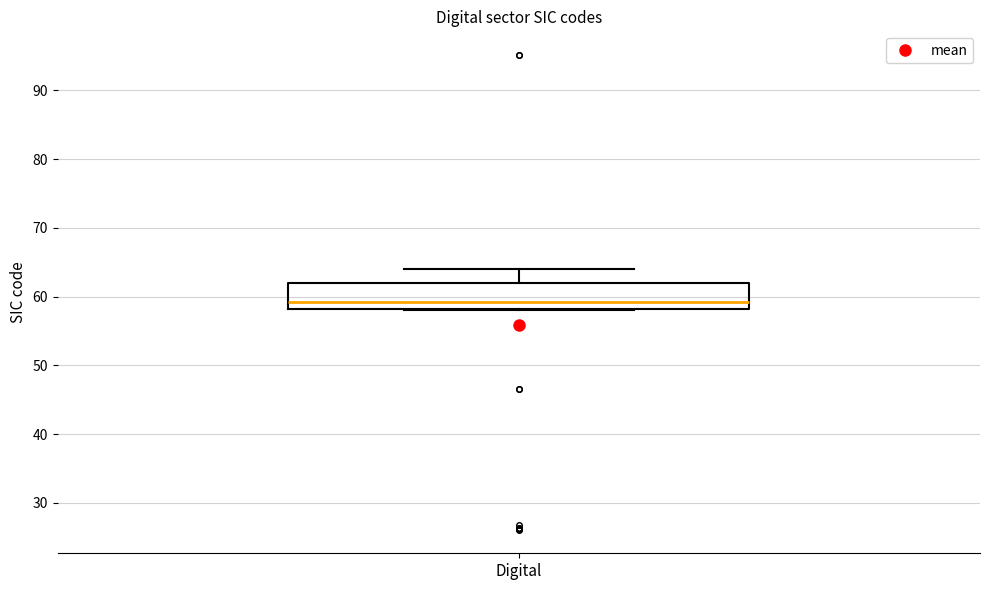

Transcribe this box plot: give where the median line is, the range the box spans, and where the two whiskers end, as read against the y-axis. The values are not printed on the chart, so give them approximately, as read against the axis.

median 59, box 58 to 62, whiskers 58 to 64